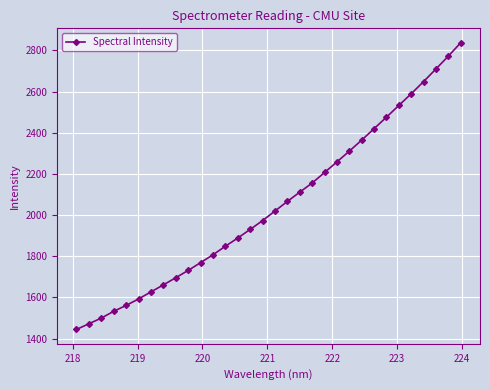

What is the value of the 3rd point from the left?

1499.5